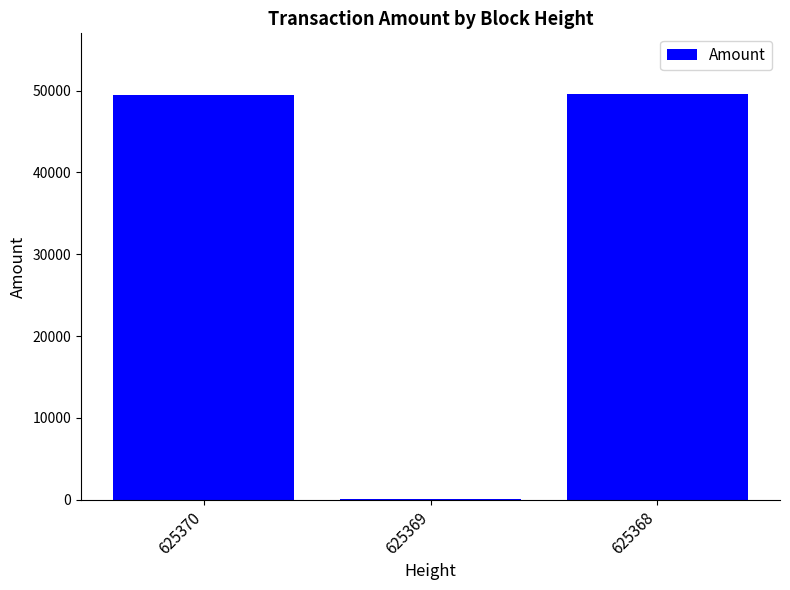

The value at 625368 is 49563.2. True or false?

True